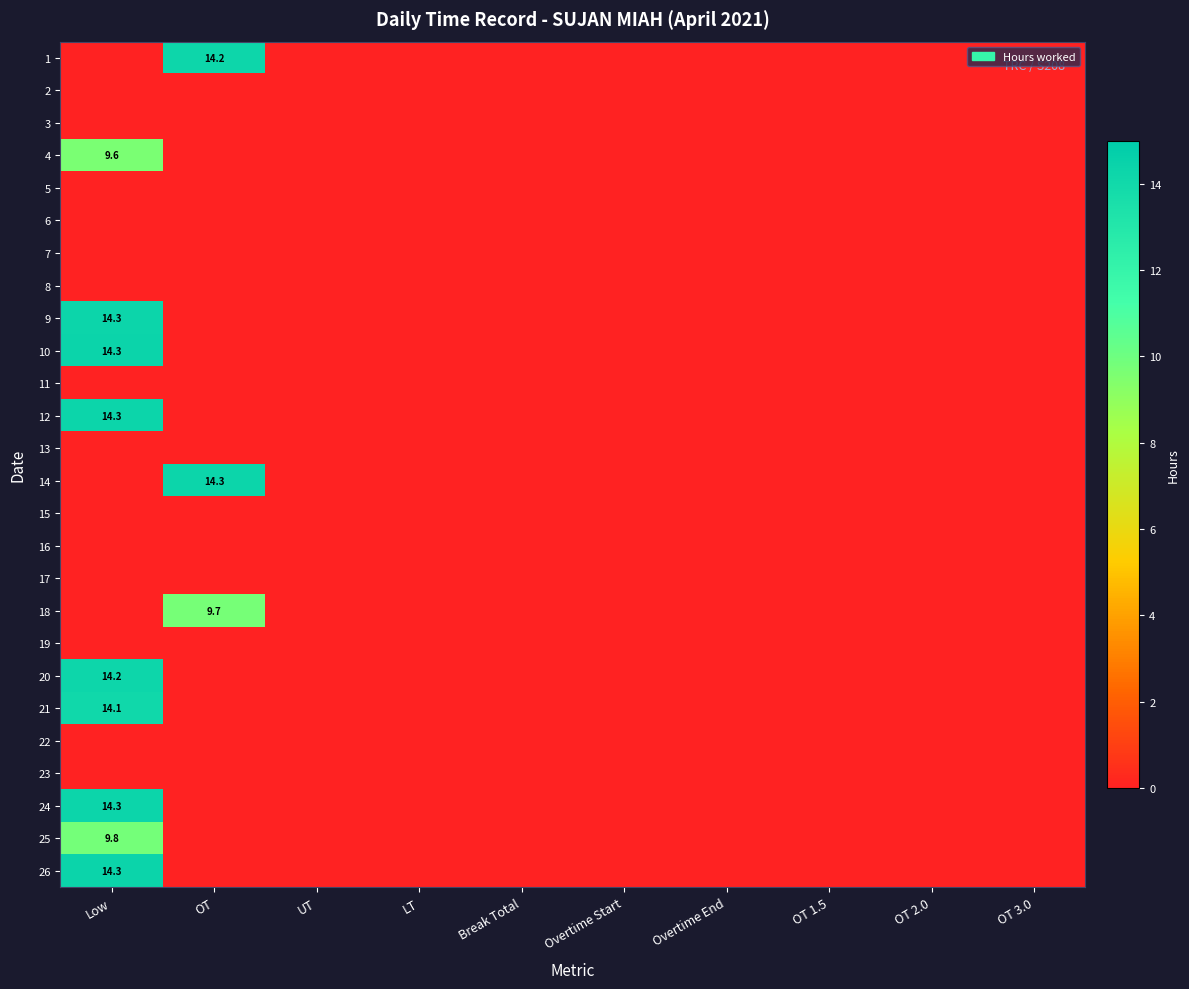

At which category is the sum across all series the highest?

Low